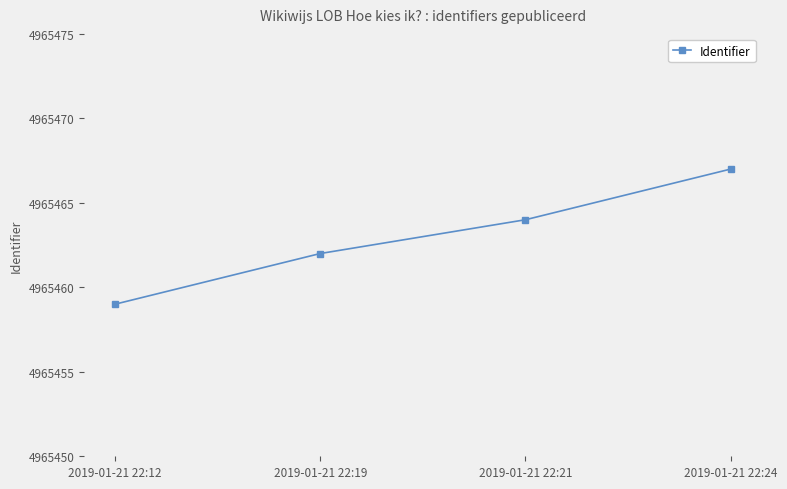

What is the change in value from 2019-01-21 22:19 to 2019-01-21 22:24?

+5